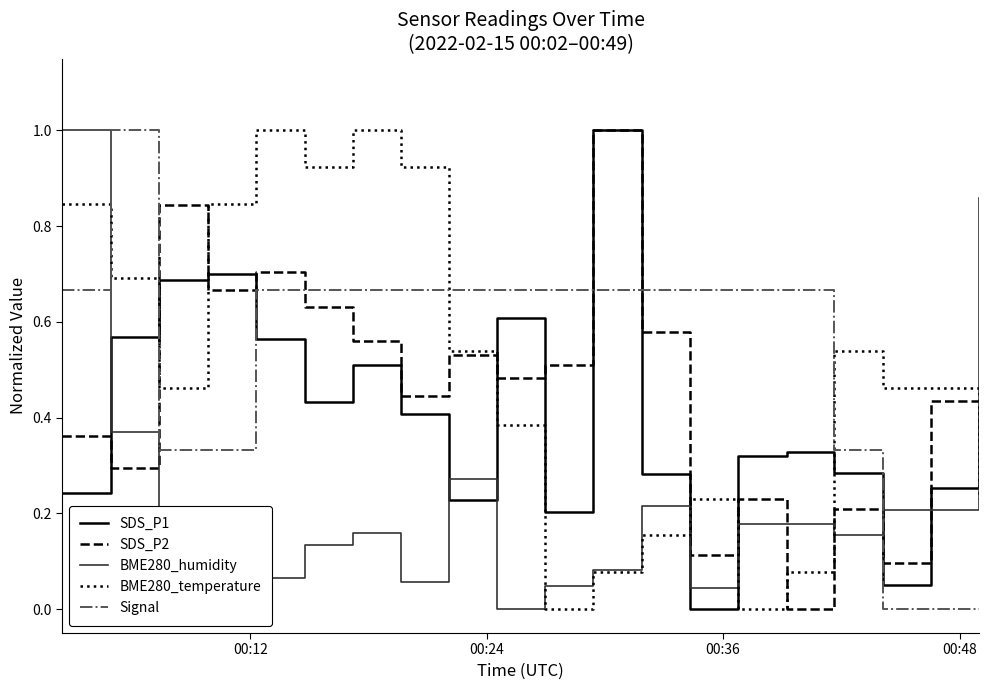

What is the maximum value for BME280_temperature?

1.0